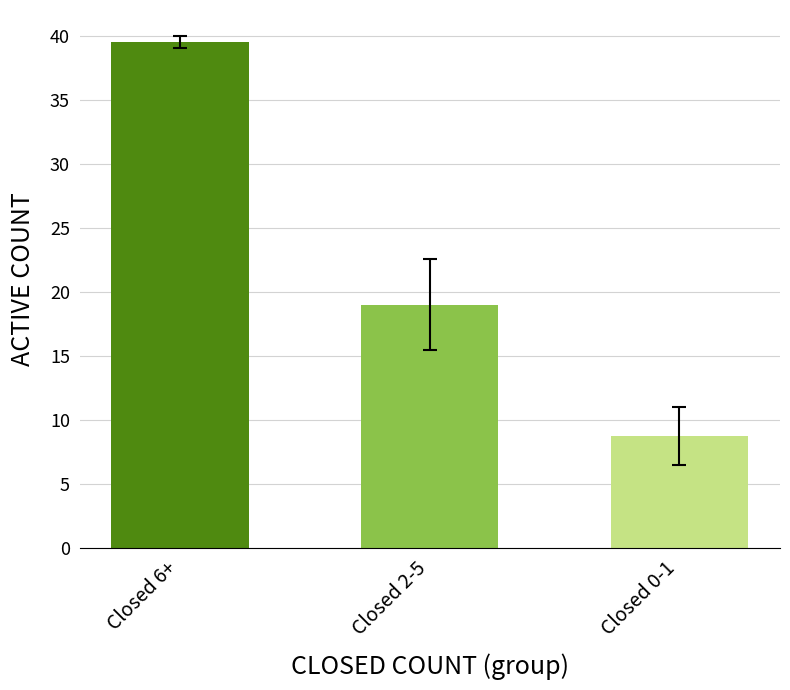

At which category does the chart reach its minimum across all series?

Closed 0-1